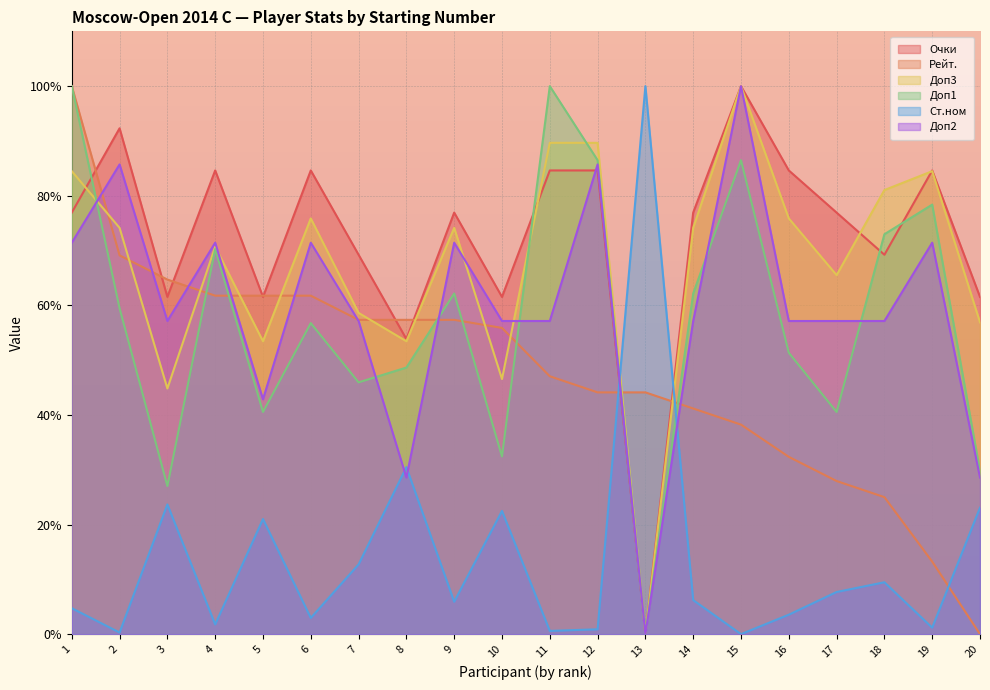

What is the spread (max minus min) of values at 3?

41.0